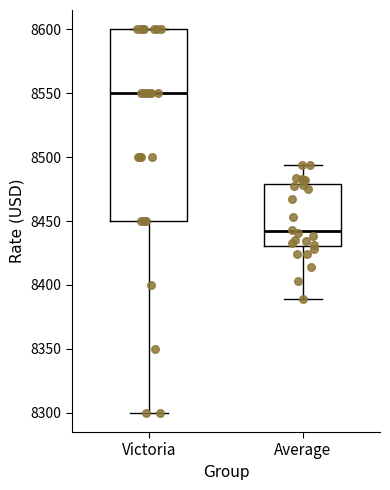

Comparing the boxes themselves (not the whiskers), which one is the tallest?

Victoria